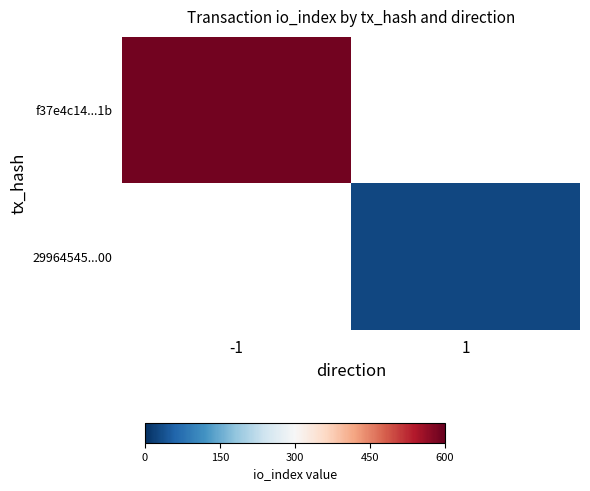

How many series are shown in this chart?

2